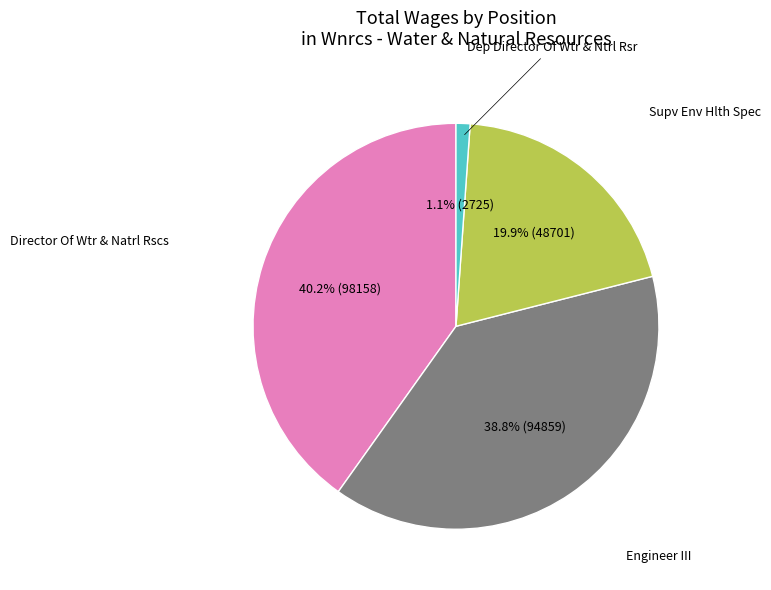

Is there any slice that represents more than half of the pie?

No